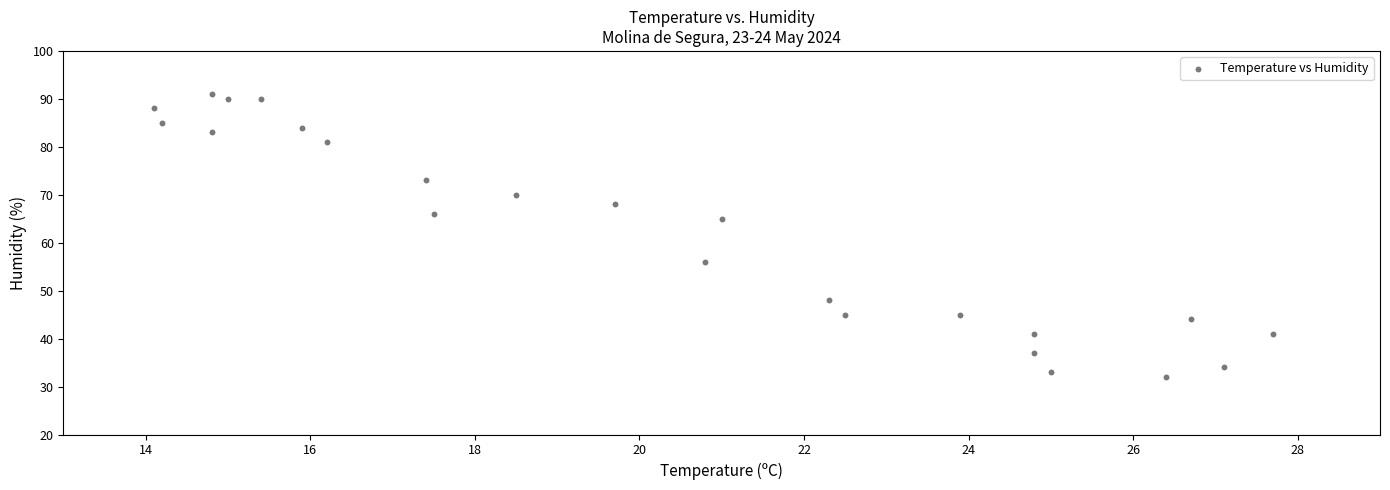

What Y value in the scatter plot is closest to 61?

65